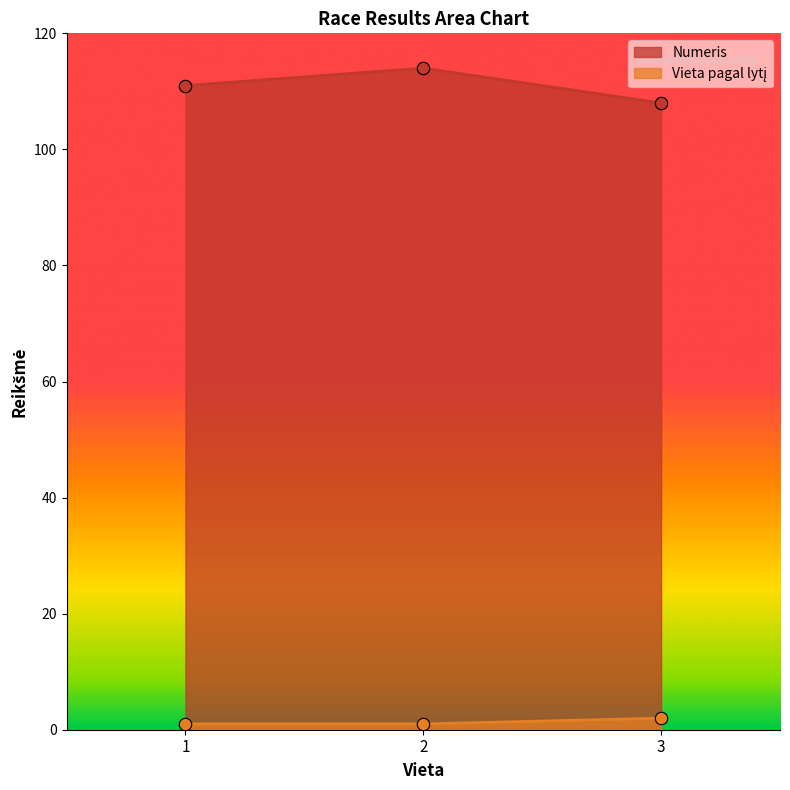

Which series reaches the minimum Y coordinate?

Vieta pagal lytį